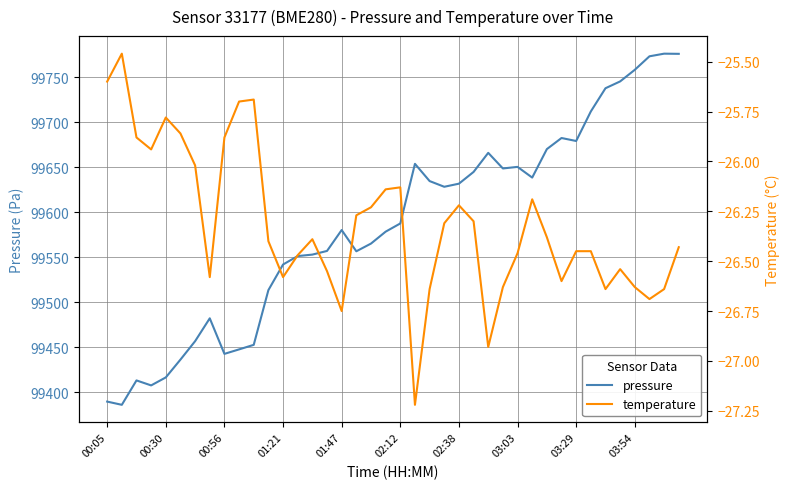

List the series in order of their peak value, highest first.

pressure, temperature